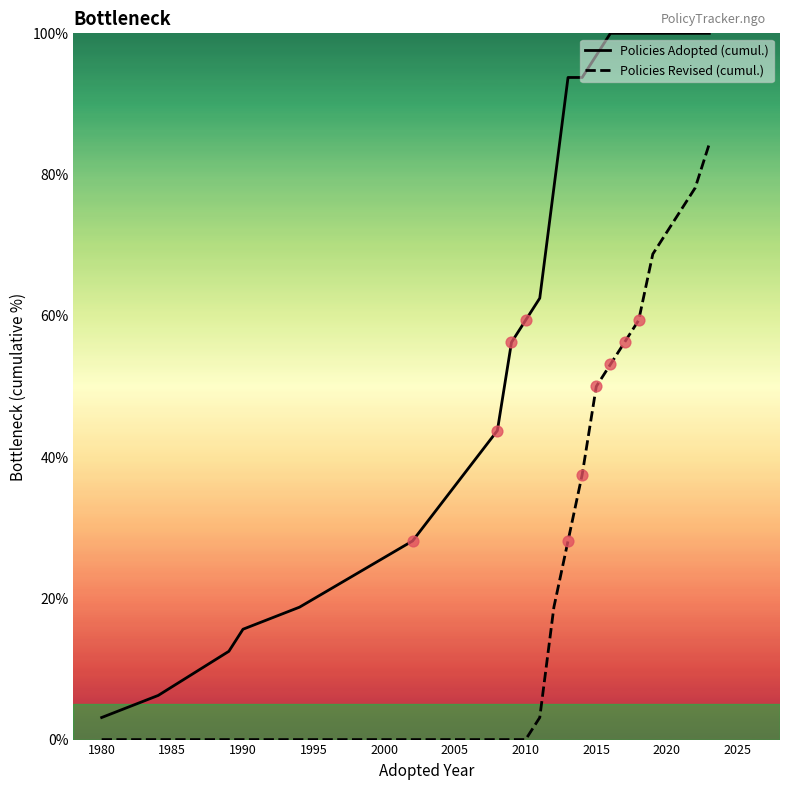

Which series has the largest total across all categories?

Policies Adopted (cumul.)